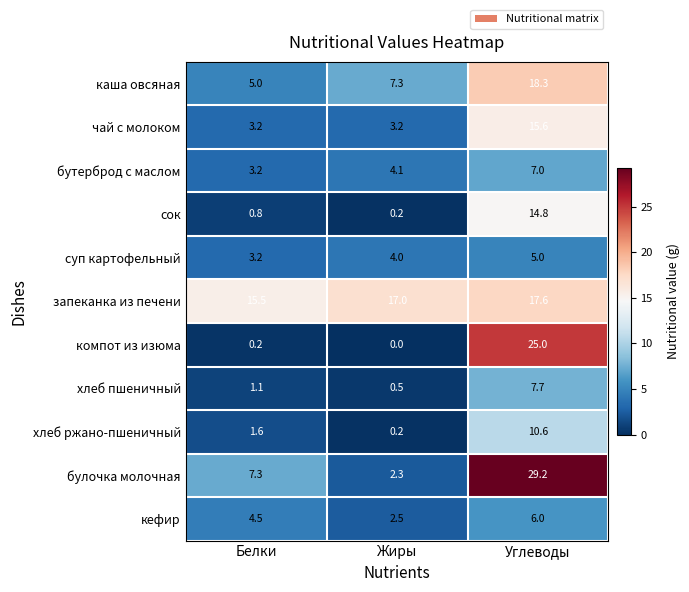

Rank the categories by сок value from lowest to highest.

Жиры, Белки, Углеводы